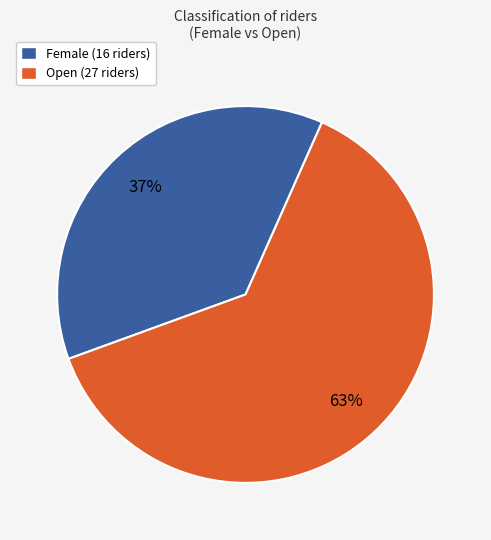

Is it true that Female is 30% of the pie?

False